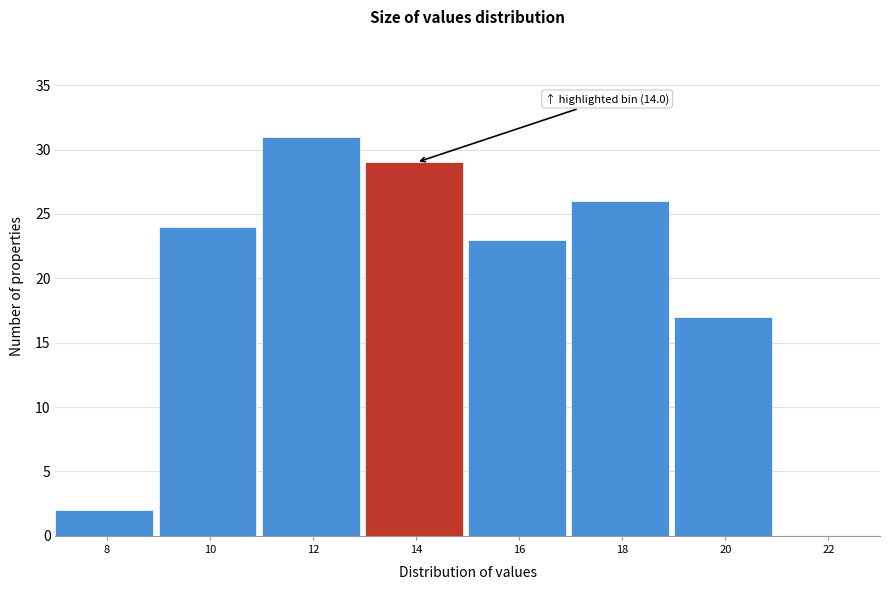

Reading left to right, what are all the values shown in this chart?

8=2	10=24	12=31	14=29	16=23	18=26	20=17	22=0